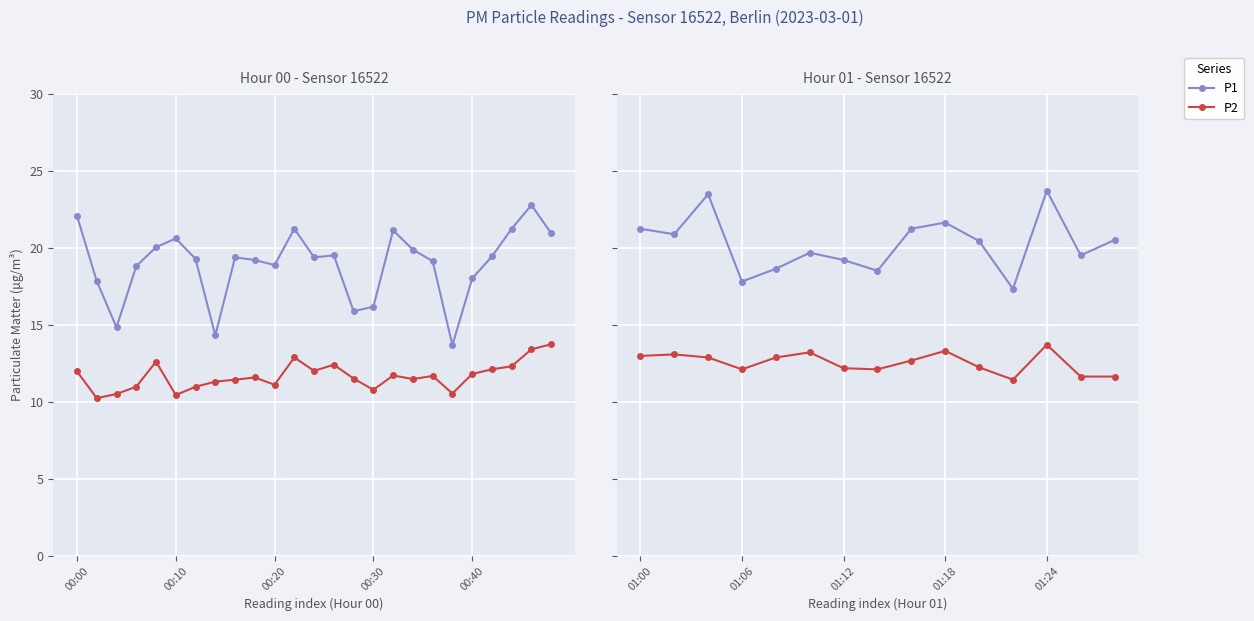

At which label does P1 first exceed 20?

01:00